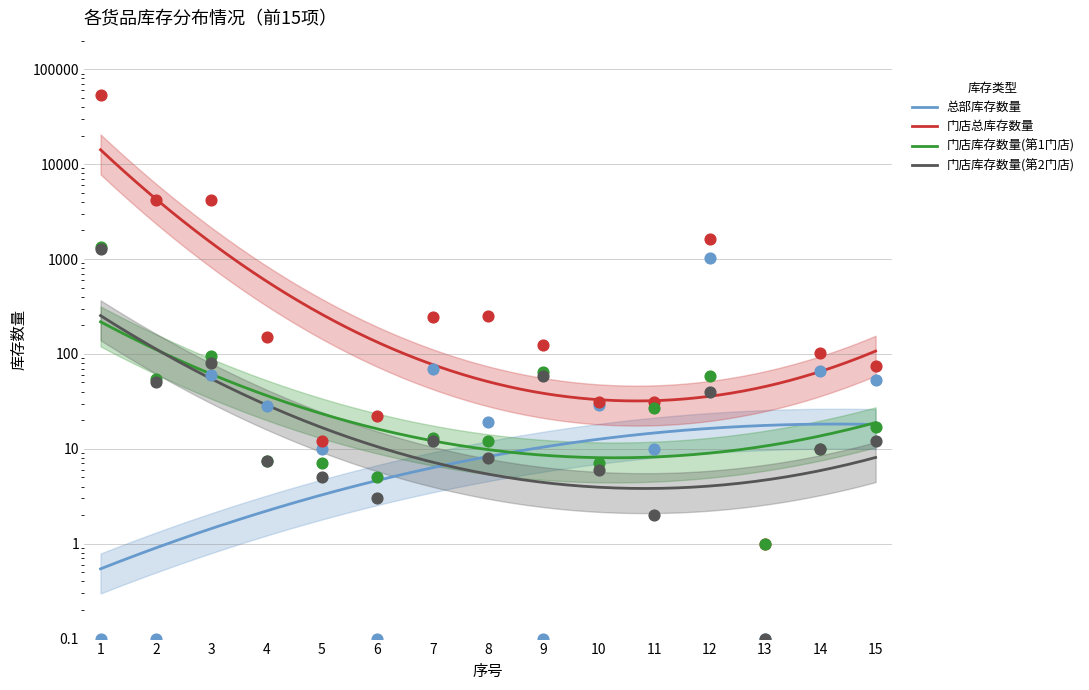

Is the value of 总部库存数量 at 7 greater than the value of 门店总库存数量 at 7?

No